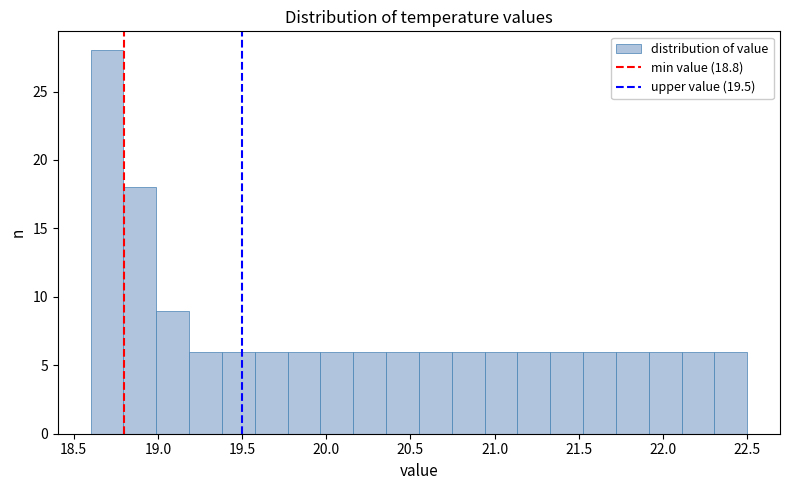

Around what value on the x-axis is the tallest bar? Give the approximate position of its centre, as read against the axis.

18.70